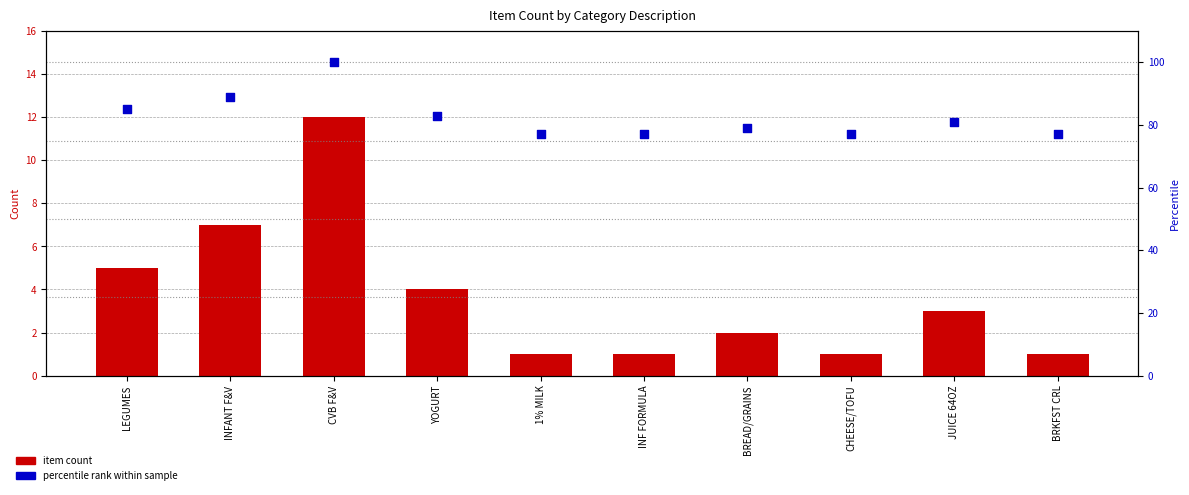

What is the total value across all series at CVB F&V?

112